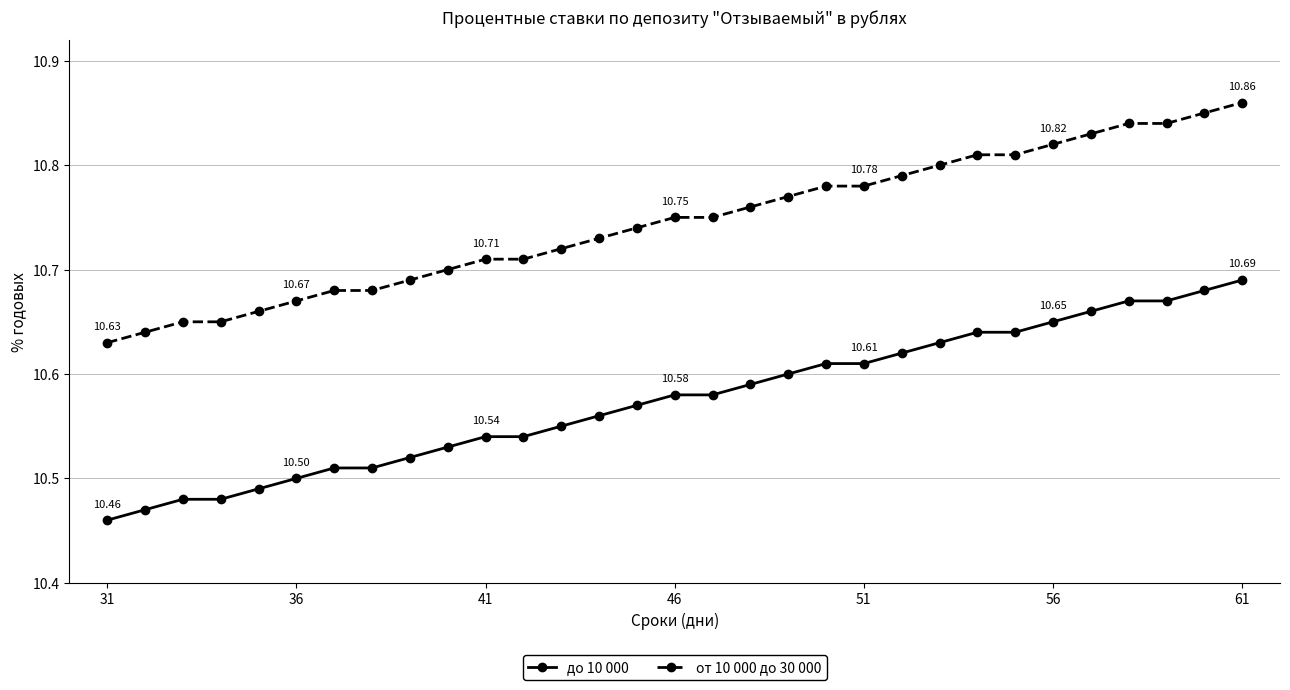

True or false: до 10 000 and от 10 000 до 30 000 cross at least once.

False